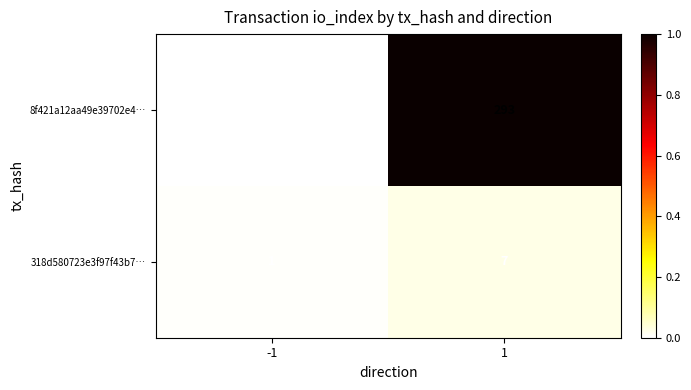

What is the total value across all series at 1?

300